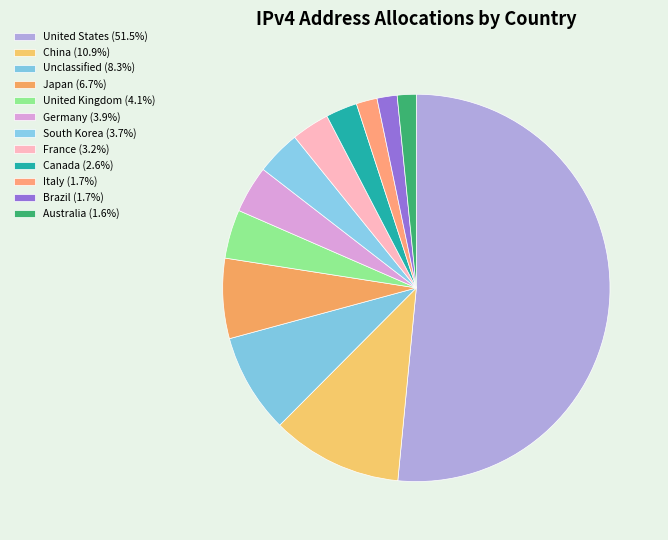

Which category accounts for the majority?

United States